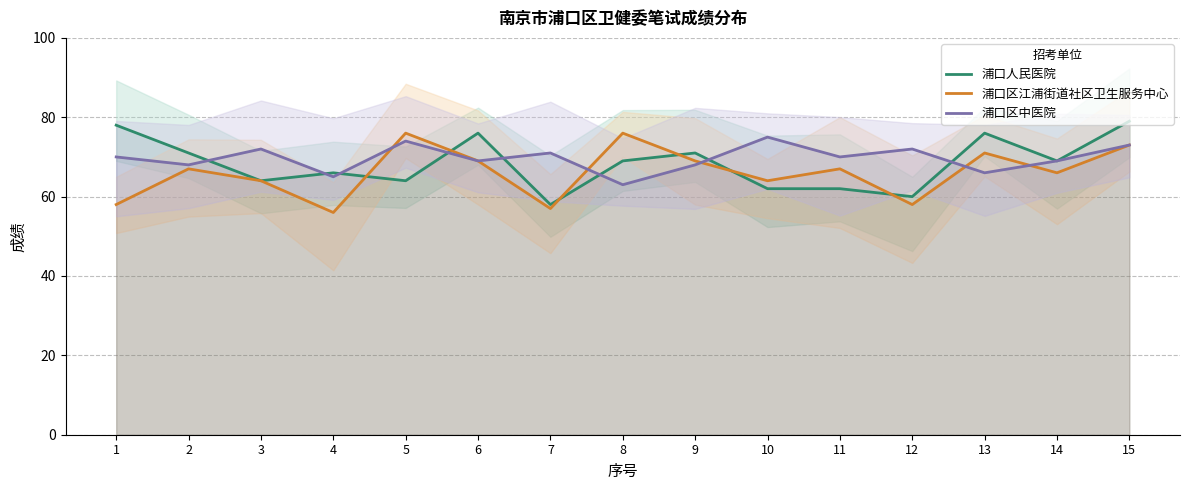

True or false: 浦口区江浦街道社区卫生服务中心 and 浦口人民医院 intersect in this chart.

True